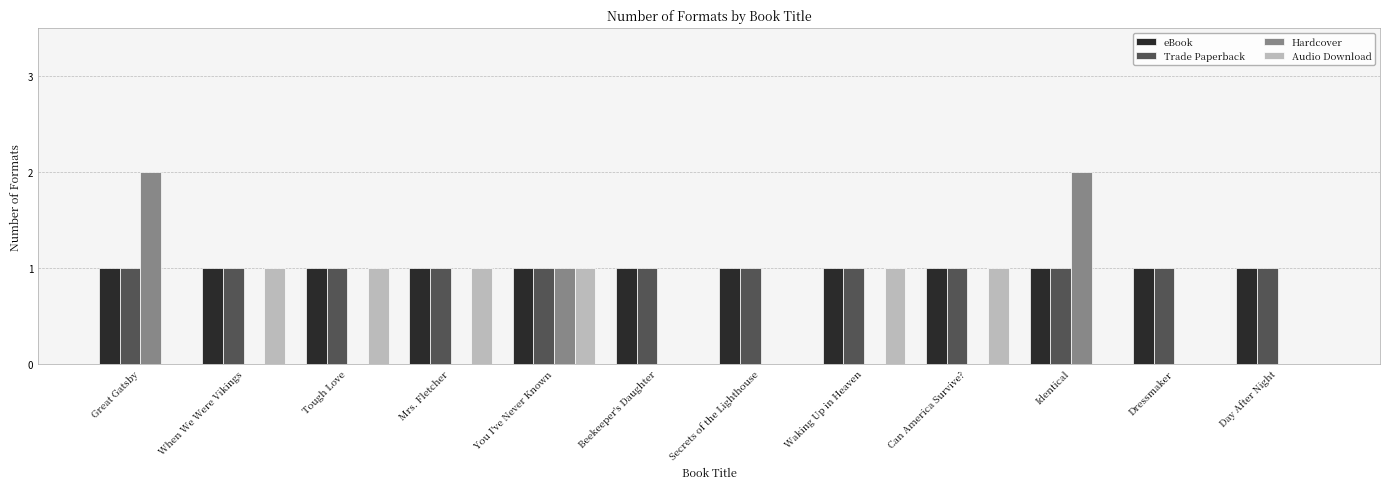

Is the value of Trade Paperback at Secrets of the Lighthouse greater than the value of Hardcover at Identical?

No